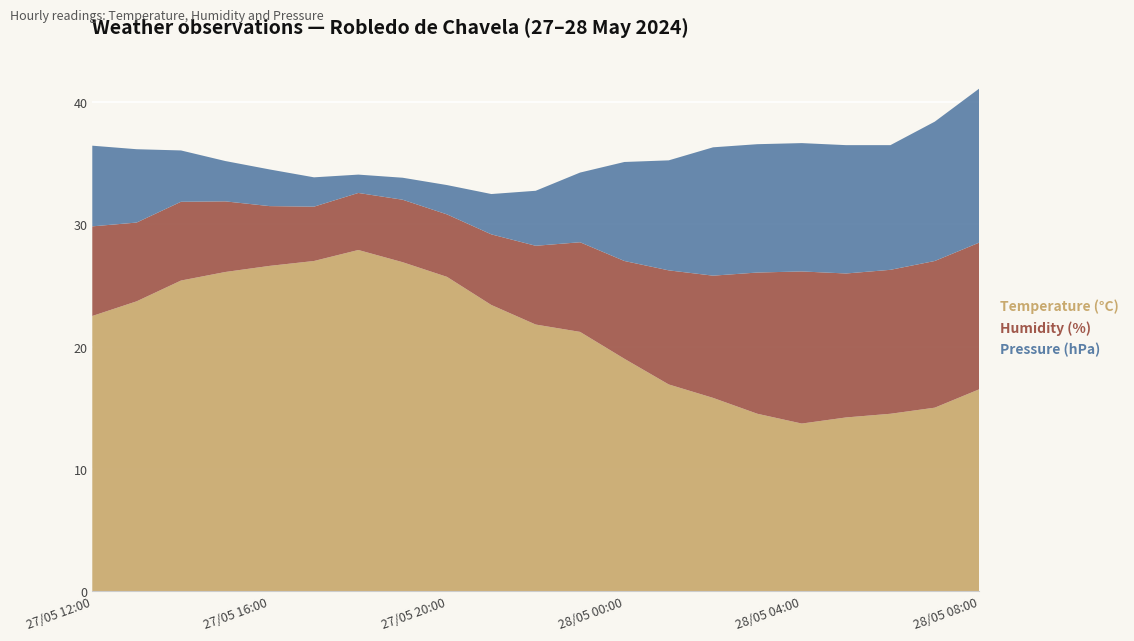

Reading left to right, list all the values displayed in this chart.

Temperature (°C): 22.5	23.7	25.4	26.1	26.6	27.0	27.9	26.9	25.7	23.4	21.8	21.2	19.0	16.9	15.8	14.5	13.7	14.2	14.5	15.0	16.5
Humidity (%): 33.0	29.0	29.0	26.0	22.0	20.0	21.0	23.0	23.0	26.0	29.0	33.0	36.0	42.0	45.0	52.0	56.0	53.0	53.0	54.0	54.0
Pressure (hPa): 930.2	930.0	929.4	929.1	929.0	928.8	928.5	928.6	928.8	929.1	929.5	929.9	930.7	931.0	931.5	931.5	931.5	931.5	931.4	931.8	932.2